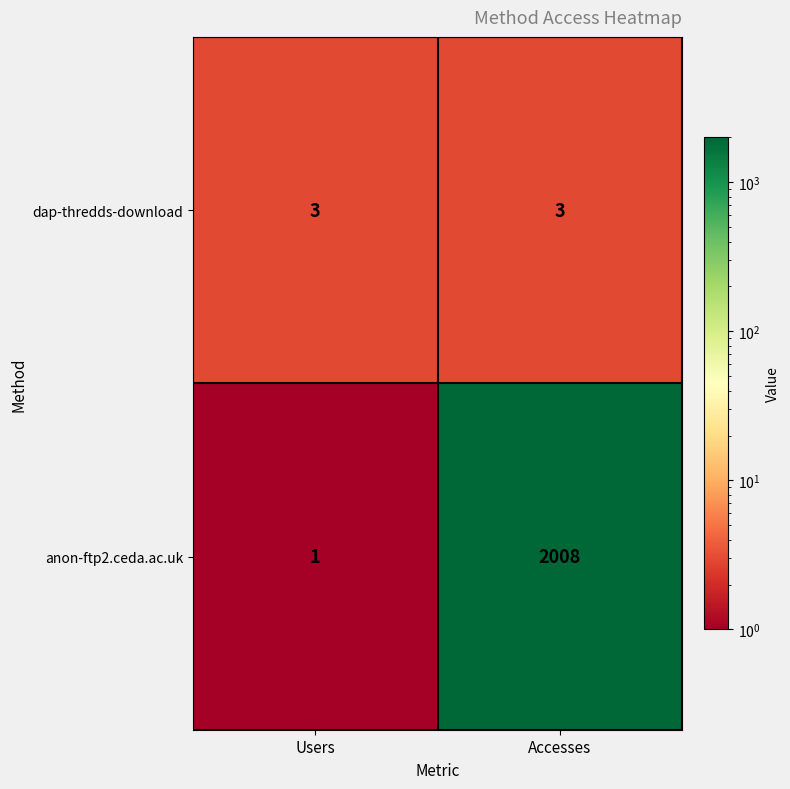

Rank the series by their average value, from highest to lowest.

anon-ftp2.ceda.ac.uk, dap-thredds-download